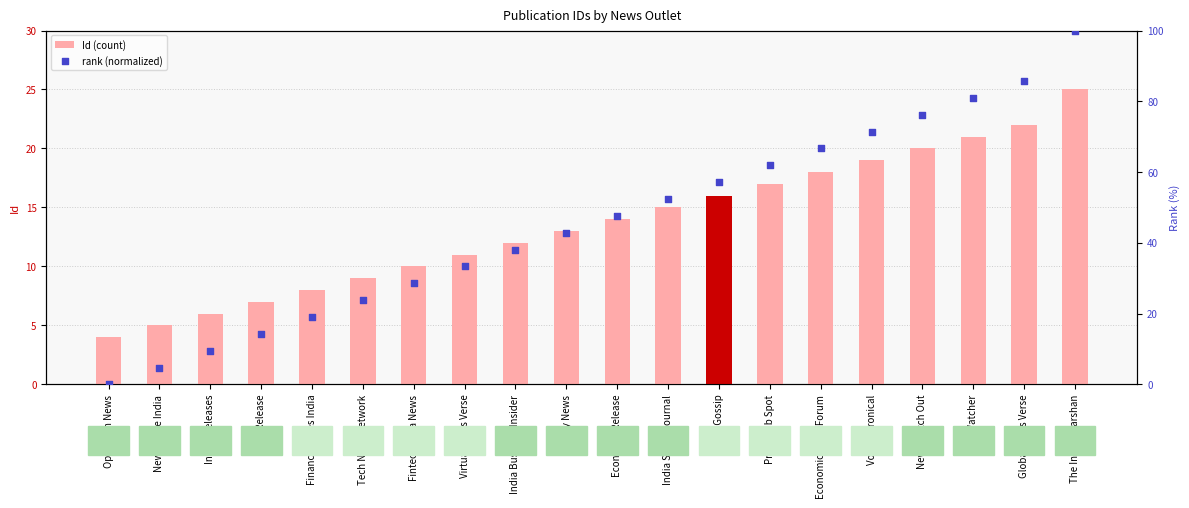

Which series has the largest Y range (max minus min)?

rank (normalized)